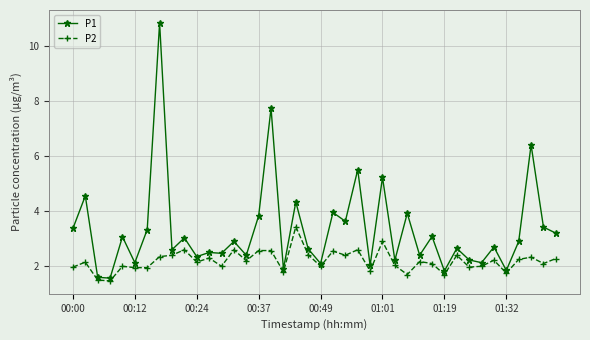

What is the value of the P1 point at the 31st from the left?

1.8